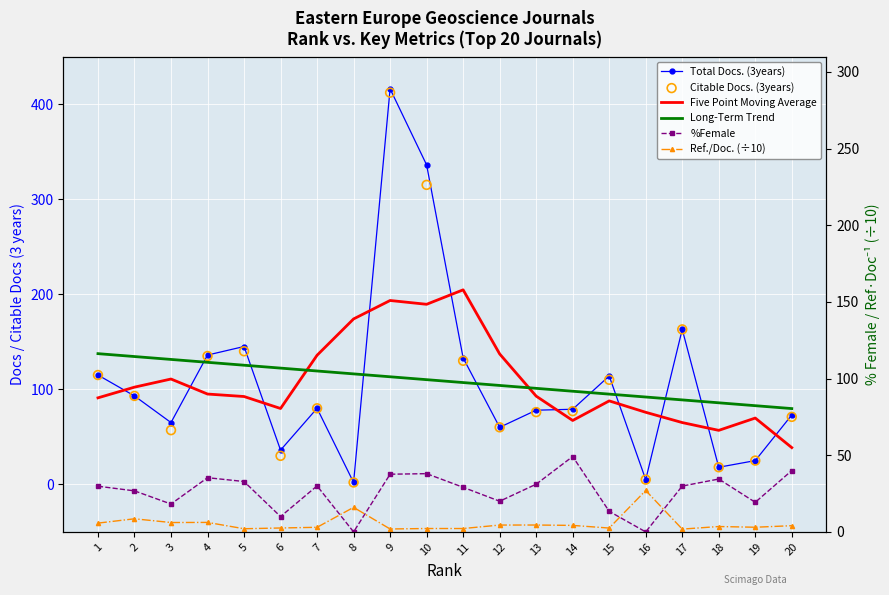

What are all the series names shown in the legend?

Total Docs. (3years), Five Point Moving Average, Long-Term Trend, Citable Docs. (3years), %Female, Ref./Doc. (÷10)